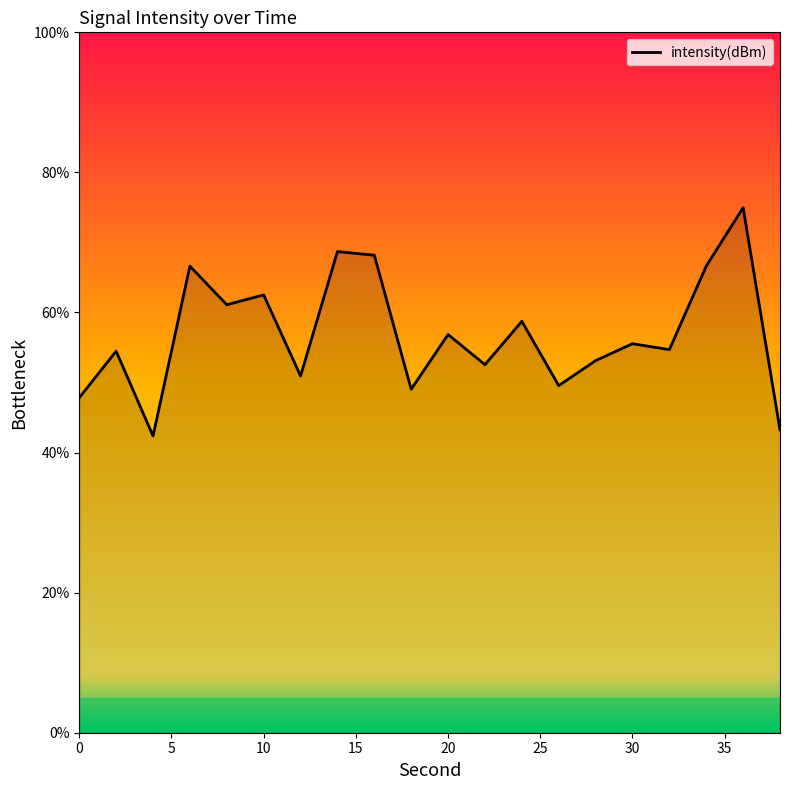

What is the difference between the maximum and minimum values?

32.6